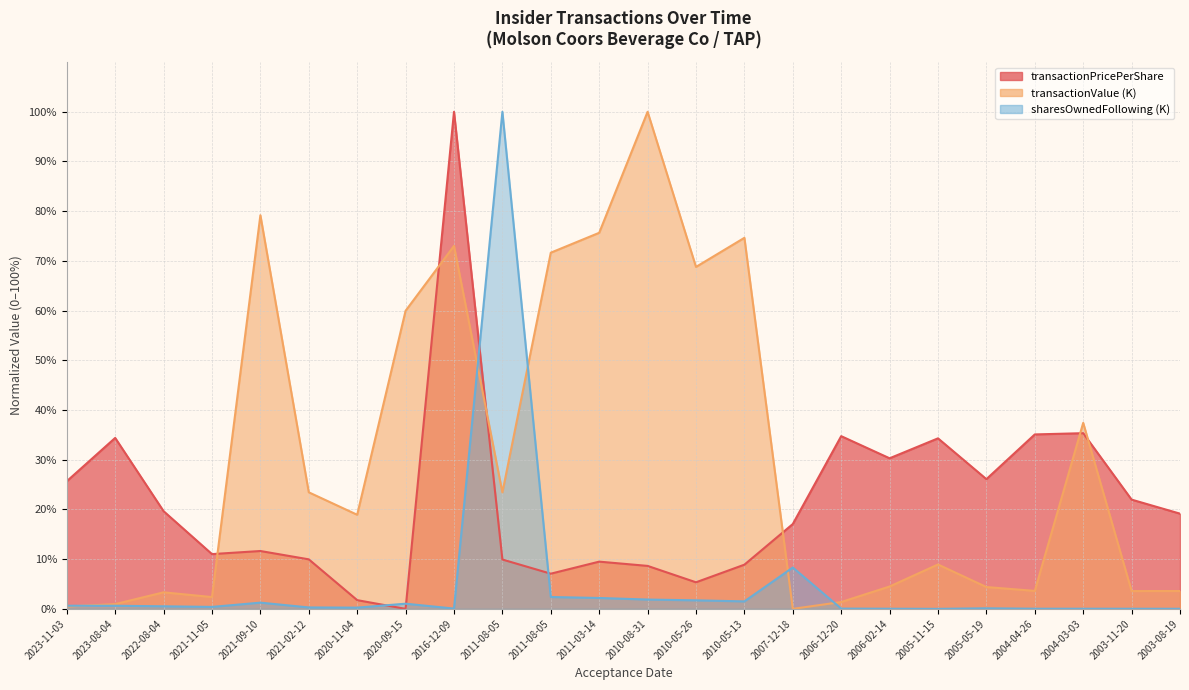

What is the label of the 7th point from the right?

2006-02-14